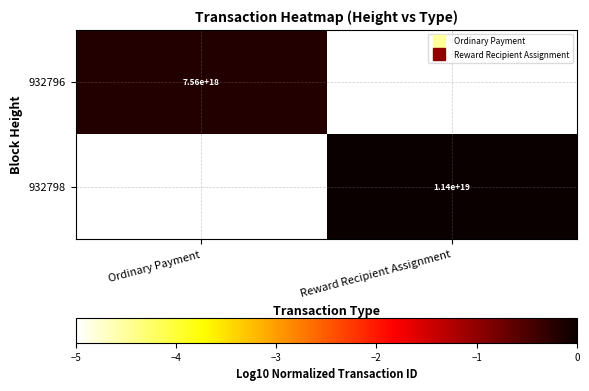

List the series in order of their overall mean, lowest first.

932796, 932798